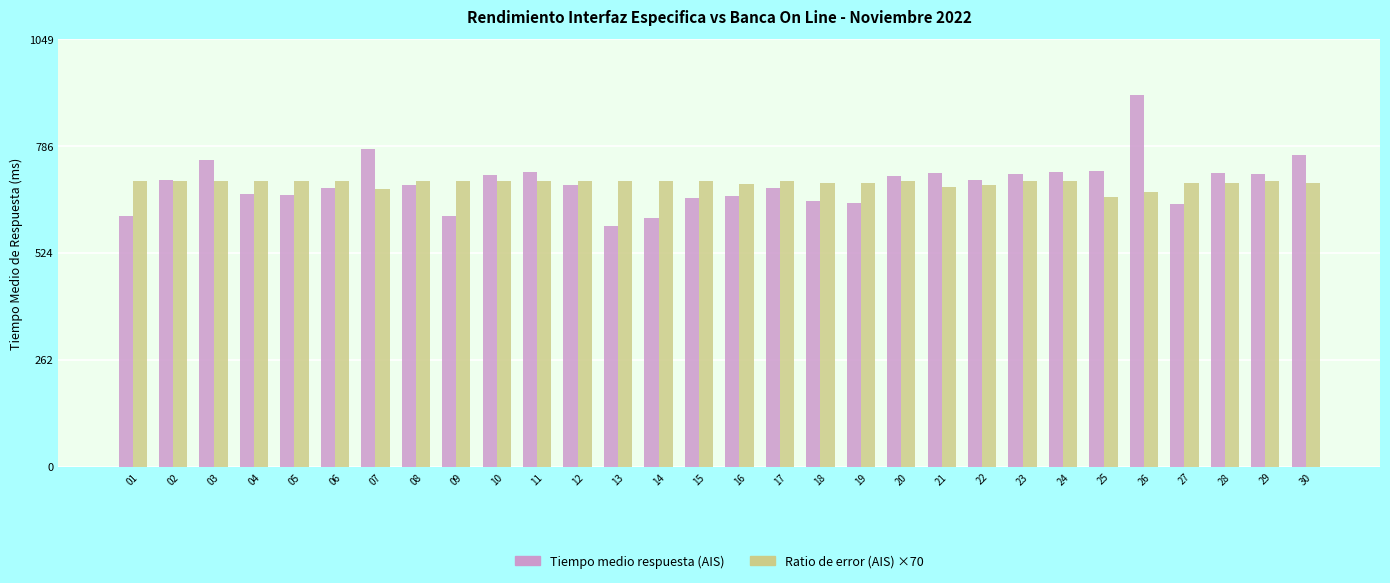

At how many categories does at least one series exceed 786?

1